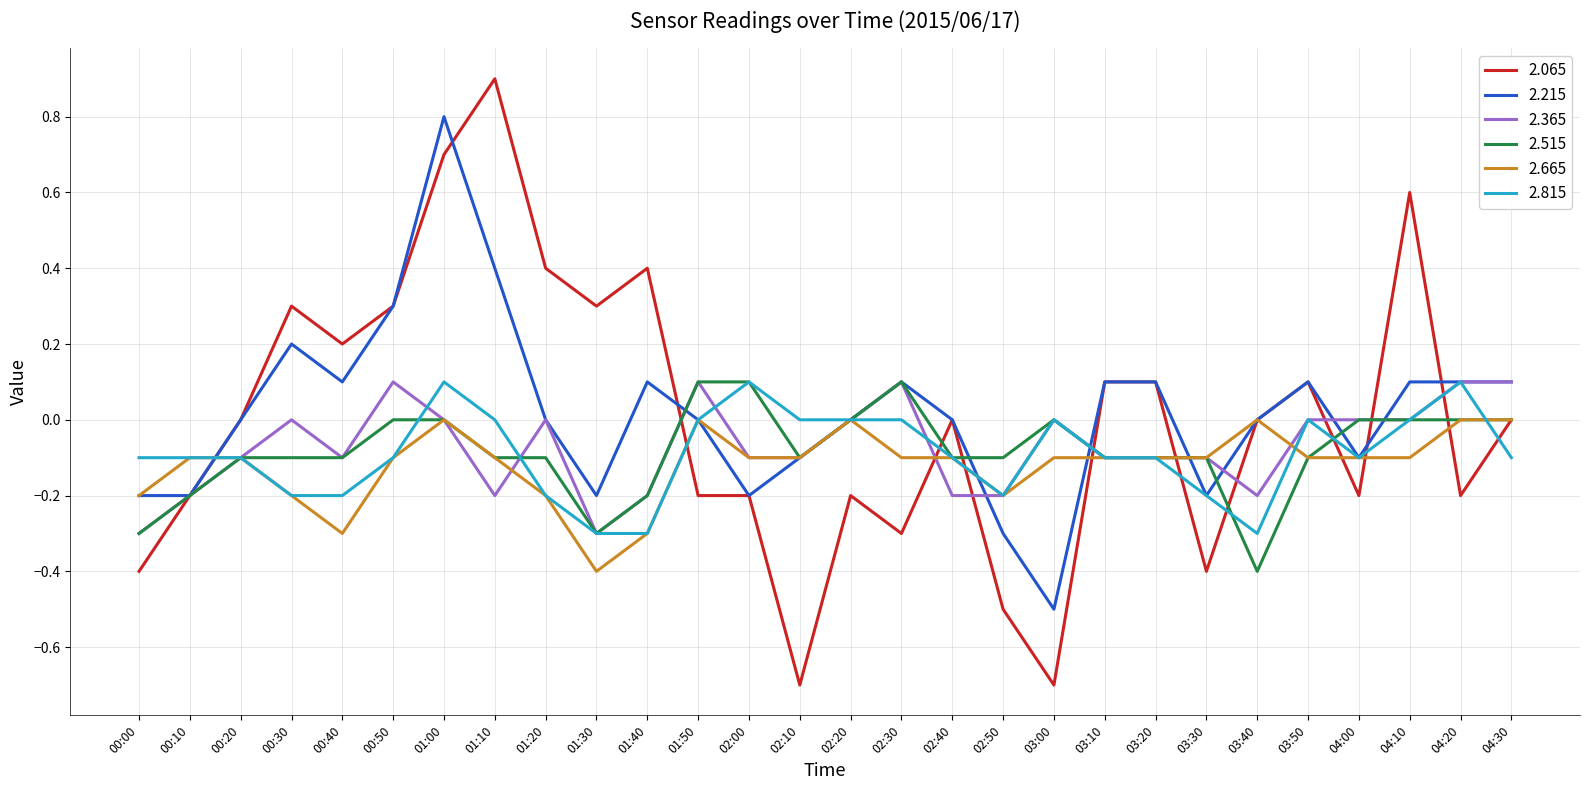

What position from the right is 00:40?

24